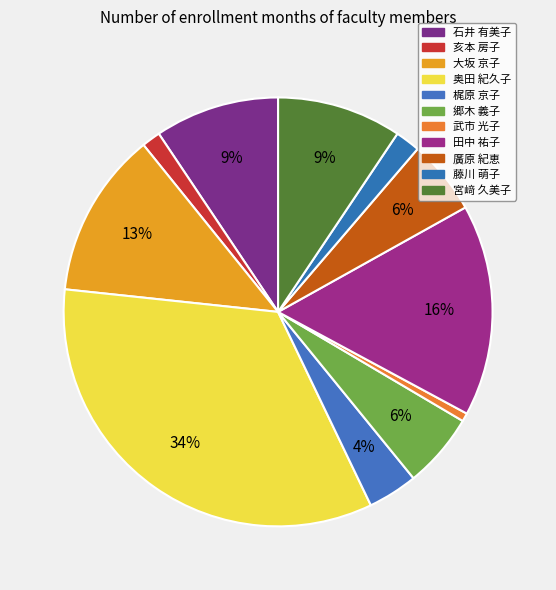

To the nearest percent, what is the difference between the 廣原 紀恵 and 奥田 紀久子 slice percentages?

28%